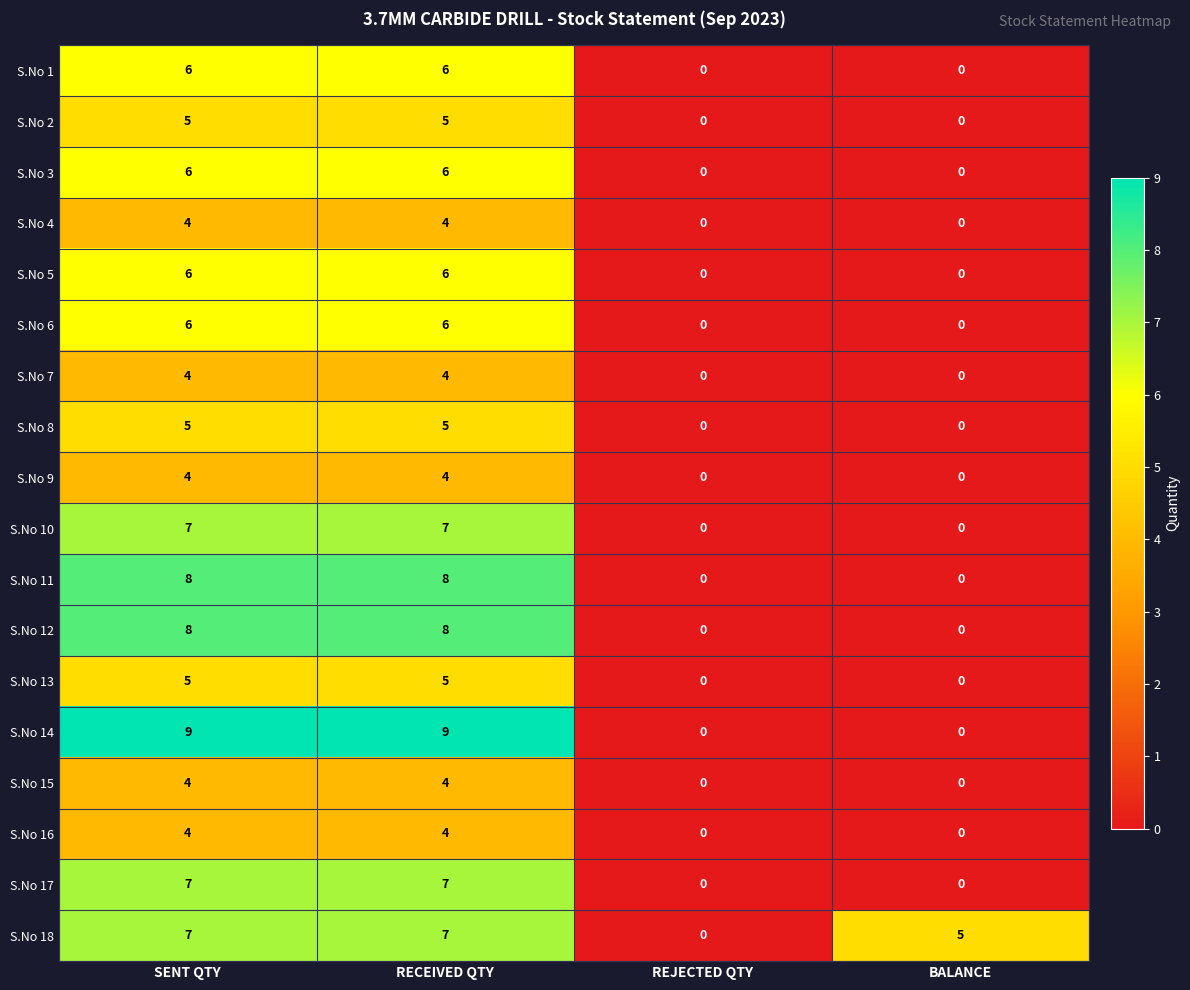

Count the S.No 15 values in the range 0 to 4.

4